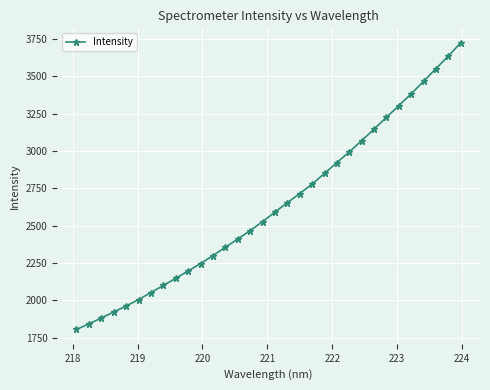

True or false: the data has more than 2 interior local peaks.

False